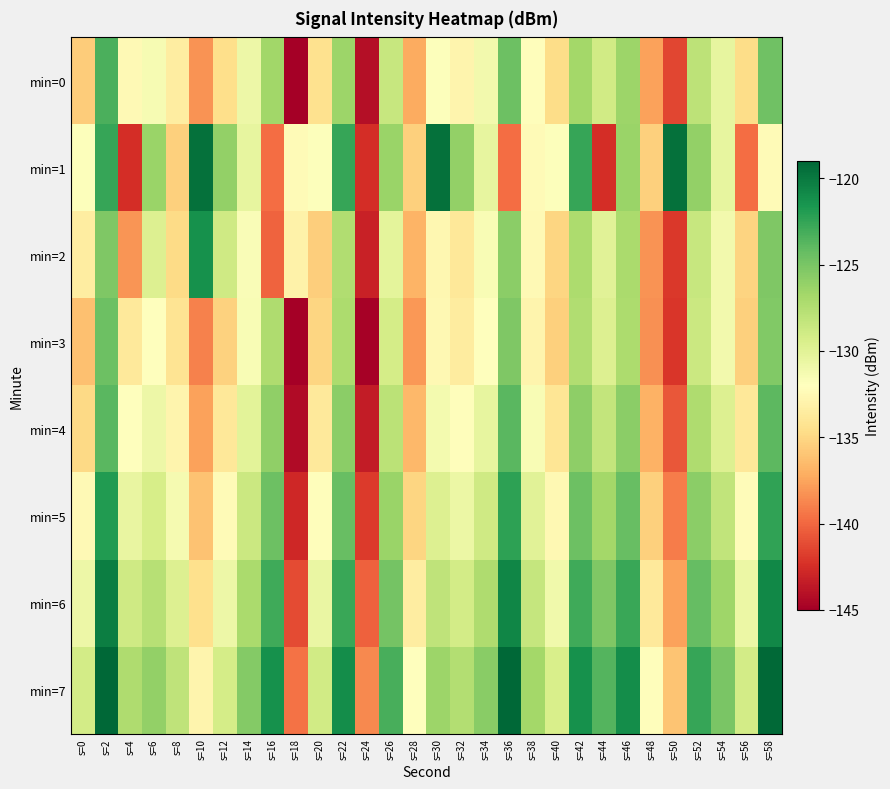

Reading right to left, what are all the values shown in this chart?

min=0: s=58=-124.6	s=56=-134.7	s=54=-130.4	s=52=-128.0	s=50=-141.4	s=48=-137.6	s=46=-126.5	s=44=-129.0	s=42=-126.7	s=40=-134.7	s=38=-132.2	s=36=-124.5	s=34=-131.1	s=32=-132.9	s=30=-131.9	s=28=-137.2	s=26=-128.5	s=24=-144.1	s=22=-126.5	s=20=-134.4	s=18=-145.0	s=16=-126.7	s=14=-130.8	s=12=-134.6	s=10=-138.3	s=8=-133.5	s=6=-131.4	s=4=-132.5	s=2=-123.3	s=0=-135.6
min=1: s=58=-132.4	s=56=-139.8	s=54=-130.4	s=52=-126.0	s=50=-119.5	s=48=-135.4	s=46=-126.4	s=44=-142.5	s=42=-122.6	s=40=-131.9	s=38=-132.4	s=36=-139.8	s=34=-130.4	s=32=-126.0	s=30=-119.5	s=28=-135.4	s=26=-126.4	s=24=-142.5	s=22=-122.6	s=20=-131.9	s=18=-132.4	s=16=-139.8	s=14=-130.4	s=12=-126.0	s=10=-119.5	s=8=-135.4	s=6=-126.4	s=4=-142.5	s=2=-122.6	s=0=-131.9
min=2: s=58=-125.2	s=56=-135.2	s=54=-131.1	s=52=-128.5	s=50=-142.0	s=48=-138.2	s=46=-127.1	s=44=-130.0	s=42=-127.2	s=40=-135.1	s=38=-132.5	s=36=-125.8	s=34=-131.5	s=32=-133.9	s=30=-132.7	s=28=-136.8	s=26=-130.2	s=24=-143.1	s=22=-127.4	s=20=-135.5	s=18=-133.1	s=16=-140.2	s=14=-131.6	s=12=-128.9	s=10=-121.3	s=8=-134.8	s=6=-129.7	s=4=-138.1	s=2=-125.2	s=0=-133.5
min=3: s=58=-125.3	s=56=-135.4	s=54=-131.1	s=52=-128.7	s=50=-142.1	s=48=-138.3	s=46=-127.2	s=44=-129.7	s=42=-127.4	s=40=-135.4	s=38=-132.9	s=36=-125.2	s=34=-132.0	s=32=-133.6	s=30=-132.6	s=28=-138.0	s=26=-129.2	s=24=-144.8	s=22=-127.2	s=20=-135.1	s=18=-145.6	s=16=-127.3	s=14=-131.5	s=12=-135.3	s=10=-139.0	s=8=-134.2	s=6=-132.1	s=4=-133.8	s=2=-124.5	s=0=-136.2
min=4: s=58=-123.9	s=56=-133.9	s=54=-129.7	s=52=-127.3	s=50=-140.7	s=48=-136.9	s=46=-125.8	s=44=-128.3	s=42=-125.9	s=40=-134.1	s=38=-131.5	s=36=-123.8	s=34=-130.4	s=32=-132.2	s=30=-131.2	s=28=-136.6	s=26=-127.9	s=24=-143.4	s=22=-125.8	s=20=-133.8	s=18=-144.3	s=16=-126.0	s=14=-130.1	s=12=-133.9	s=10=-137.6	s=8=-132.9	s=6=-130.8	s=4=-132.1	s=2=-123.8	s=0=-134.9
min=5: s=58=-122.4	s=56=-132.3	s=54=-128.2	s=52=-125.8	s=50=-139.2	s=48=-135.4	s=46=-124.3	s=44=-126.8	s=42=-124.5	s=40=-132.6	s=38=-130.0	s=36=-122.3	s=34=-128.9	s=32=-130.7	s=30=-129.7	s=28=-135.1	s=26=-126.4	s=24=-141.9	s=22=-124.3	s=20=-132.2	s=18=-142.8	s=16=-124.5	s=14=-128.7	s=12=-132.4	s=10=-136.1	s=8=-131.3	s=6=-129.3	s=4=-130.5	s=2=-121.9	s=0=-132.5
min=6: s=58=-120.8	s=56=-130.7	s=54=-126.6	s=52=-124.2	s=50=-137.6	s=48=-133.8	s=46=-122.7	s=44=-125.2	s=42=-122.9	s=40=-131.0	s=38=-128.4	s=36=-120.7	s=34=-127.3	s=32=-129.1	s=30=-128.1	s=28=-133.5	s=26=-124.8	s=24=-140.3	s=22=-122.7	s=20=-130.6	s=18=-141.2	s=16=-122.9	s=14=-127.1	s=12=-130.8	s=10=-134.5	s=8=-129.7	s=6=-127.7	s=4=-128.9	s=2=-120.3	s=0=-130.8
min=7: s=58=-119.2	s=56=-129.1	s=54=-125.0	s=52=-122.6	s=50=-136.0	s=48=-132.2	s=46=-121.1	s=44=-123.6	s=42=-121.3	s=40=-129.4	s=38=-126.8	s=36=-119.1	s=34=-125.7	s=32=-127.5	s=30=-126.5	s=28=-131.9	s=26=-123.2	s=24=-138.7	s=22=-121.1	s=20=-129.0	s=18=-139.6	s=16=-121.3	s=14=-125.5	s=12=-129.2	s=10=-132.9	s=8=-128.1	s=6=-126.1	s=4=-127.3	s=2=-118.7	s=0=-129.1